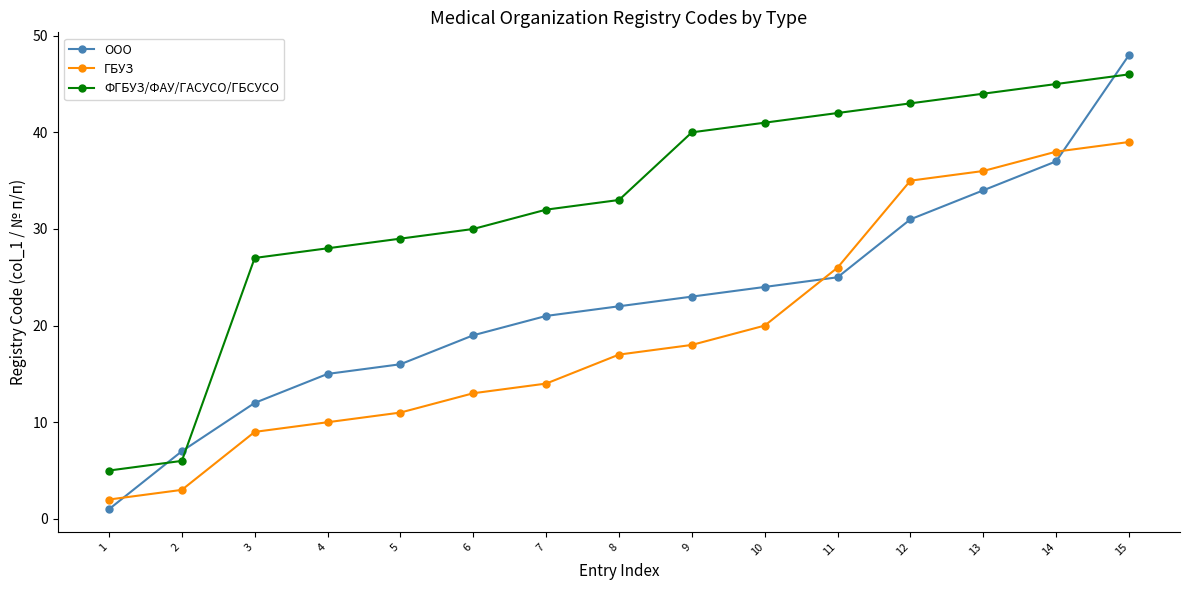

What are all the series names shown in the legend?

ООО, ГБУЗ, ФГБУЗ/ФАУ/ГАСУСО/ГБСУСО